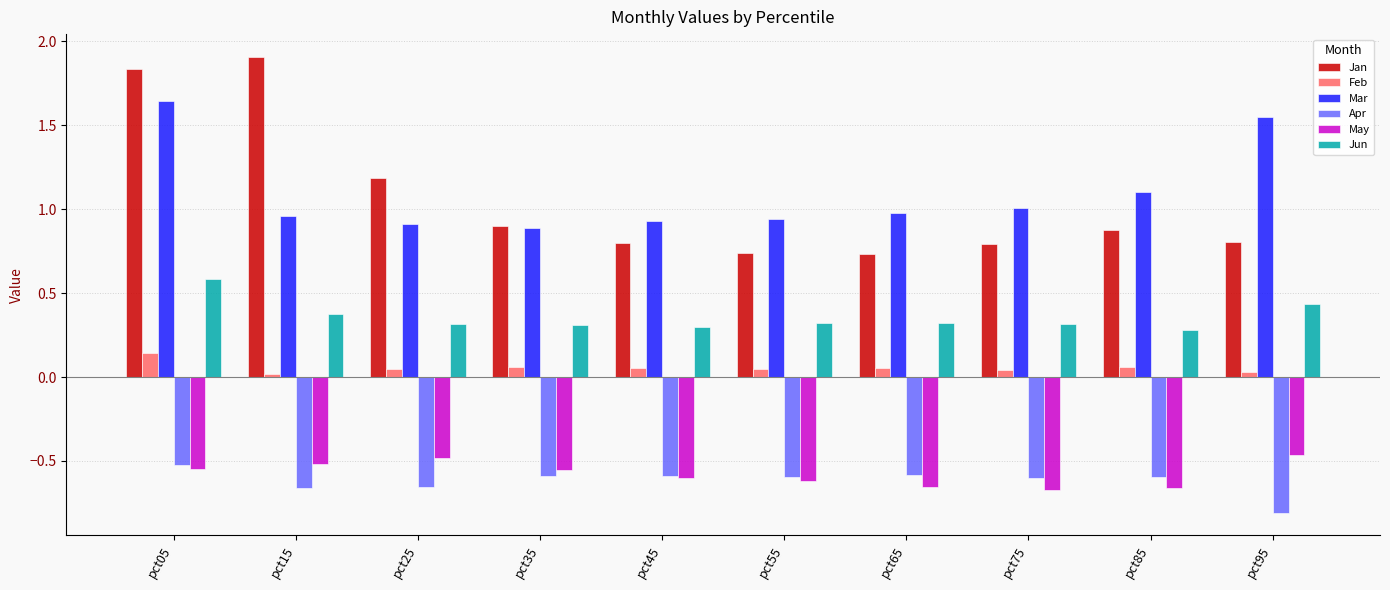

What is the maximum value shown in the chart?

1.9